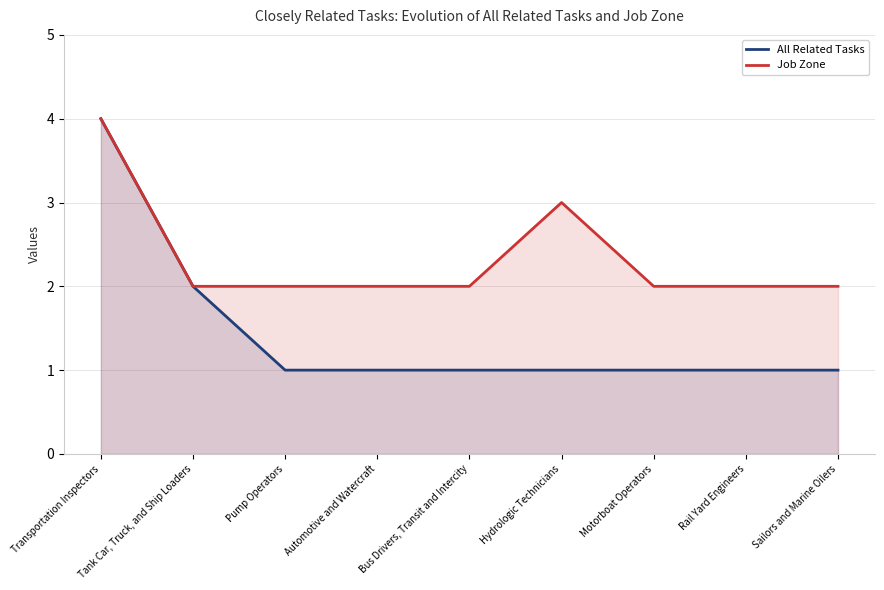

What is the sum of the All Related Tasks values at Transportation Inspectors and Pump Operators?

5